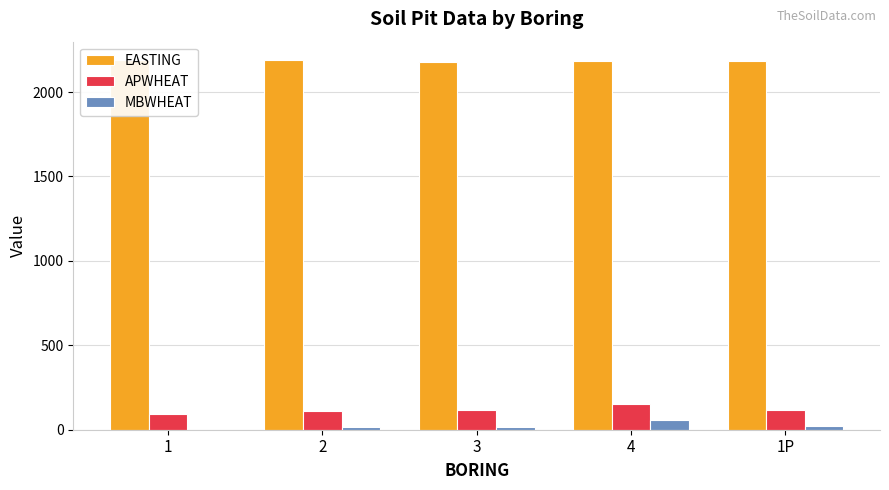

How many groups of bars are there?

5